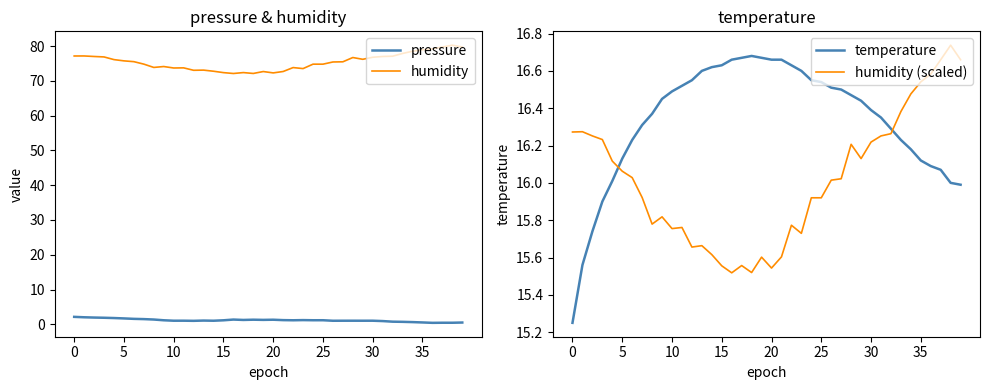

True or false: pressure and humidity cross at least once.

False